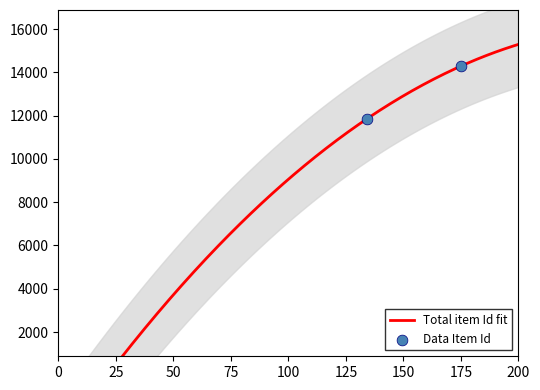

What is the change in value from 0 to 25?

+11344